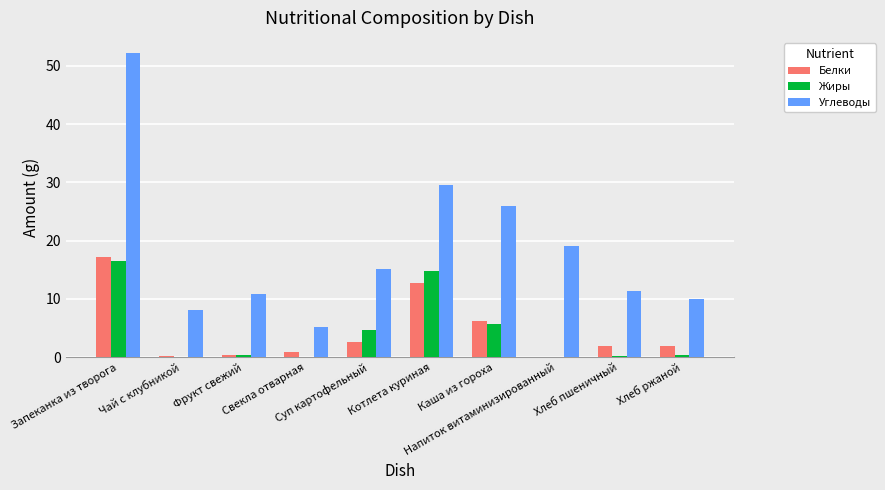

What is the greatest value displayed?

52.2